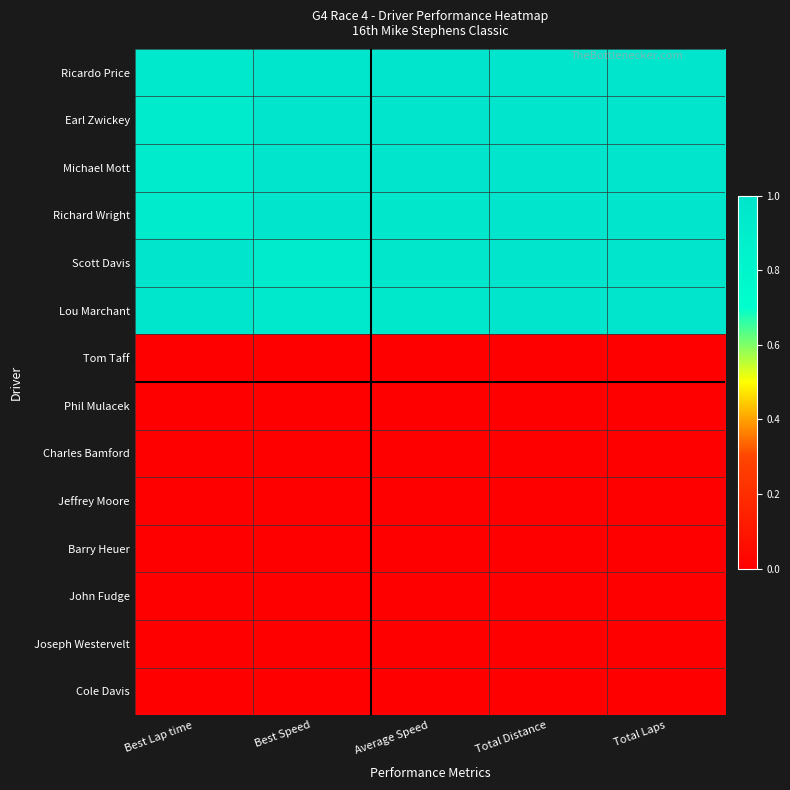

At how many categories does at least one series exceed 0?

5